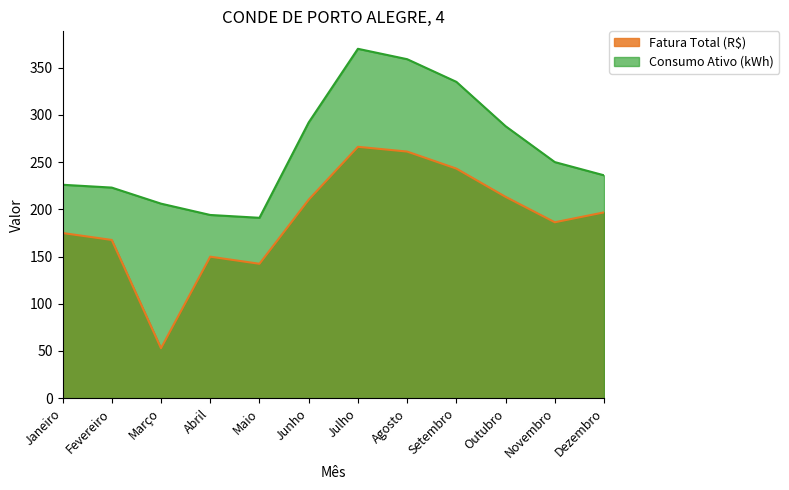

In Consumo Ativo (kWh), how many points are higher than both neighbors (excluding endpoints)?

1